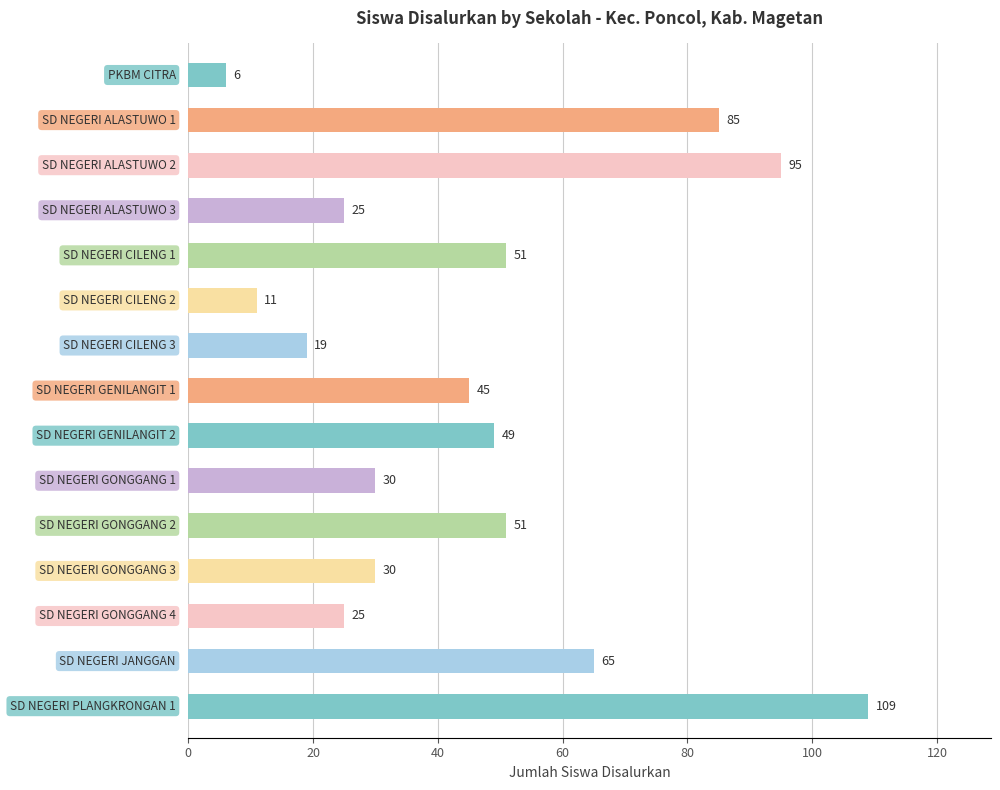

What is the greatest value displayed?

109